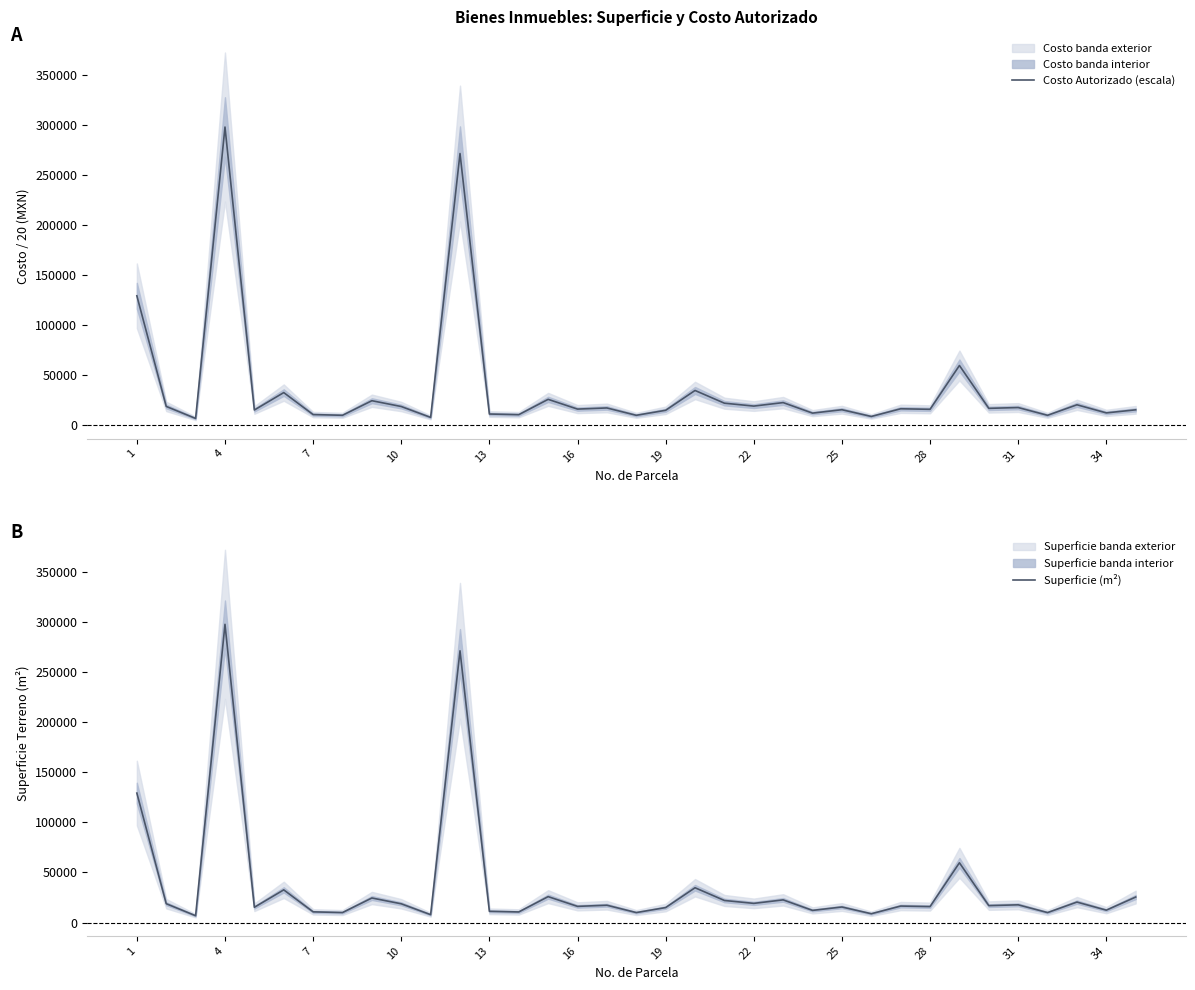

What is the difference between the Costo Autorizado (escala) values at 34 and 16?

3793.6